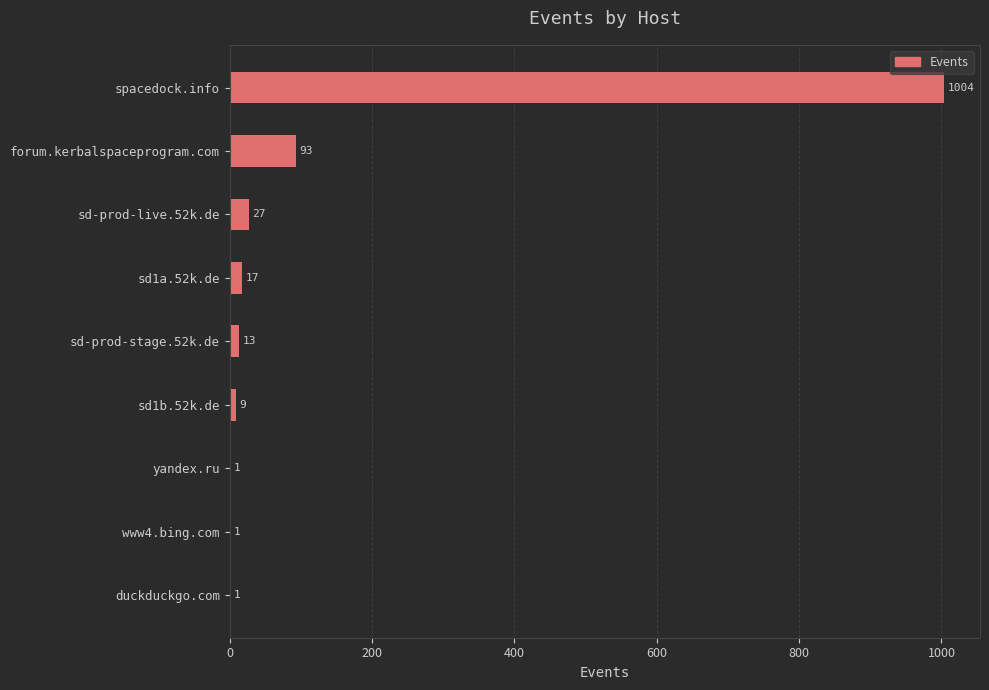

What is the sum of all values?

1166